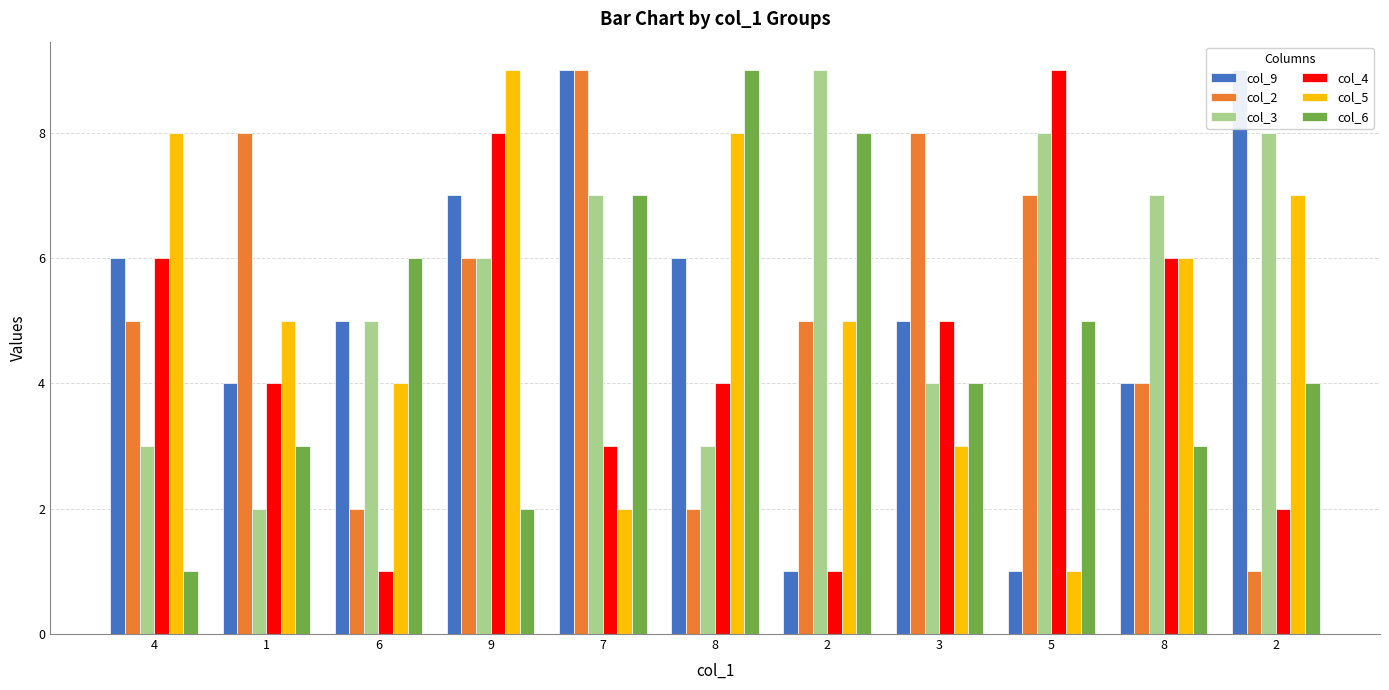

Rank the series by their maximum value, from lowest to highest.

col_9, col_2, col_3, col_4, col_5, col_6